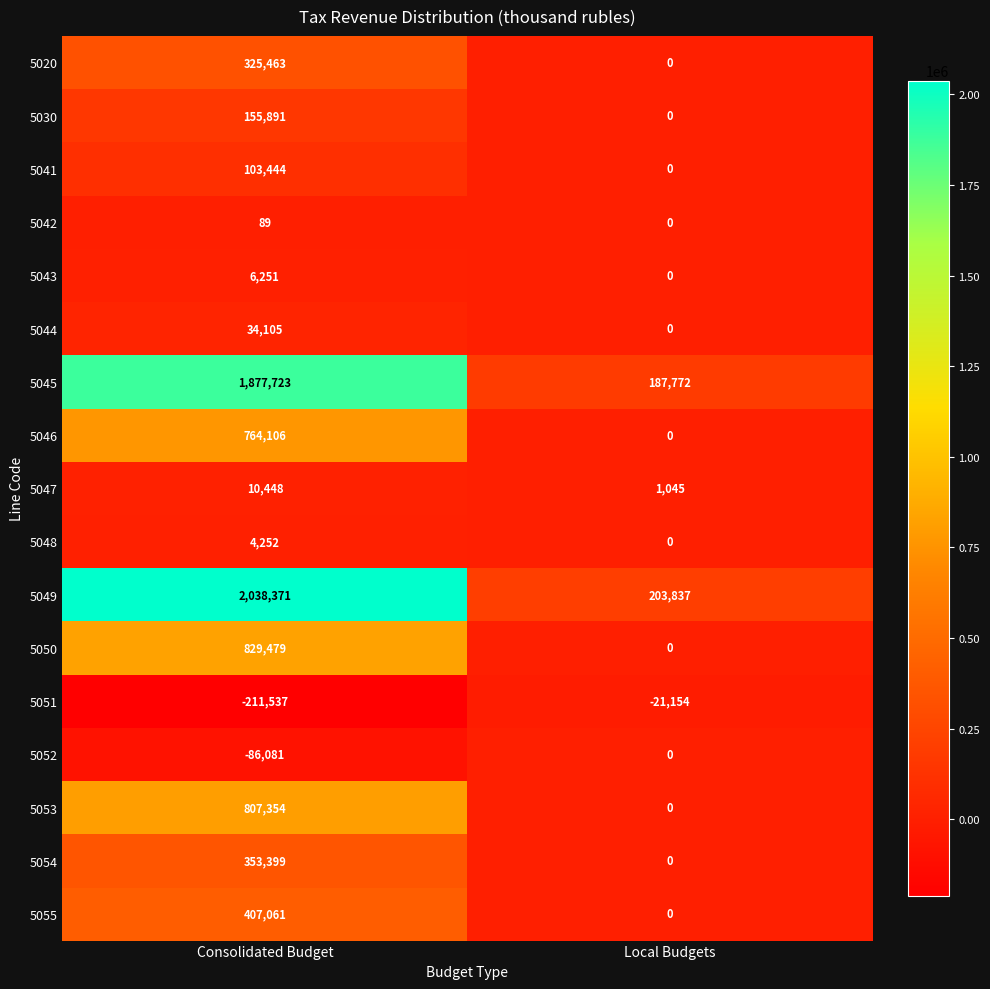

What is the average value of the 5020 series?

162732